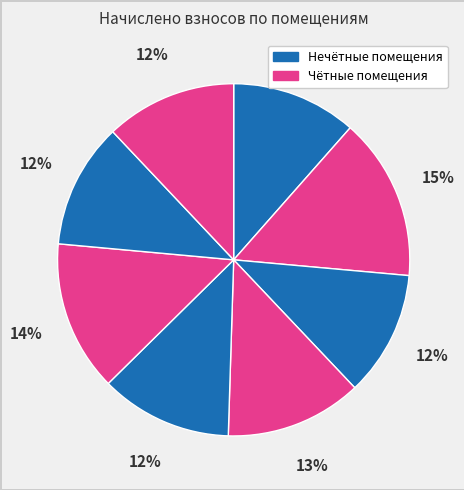

Which category has the biggest portion of the pie?

2